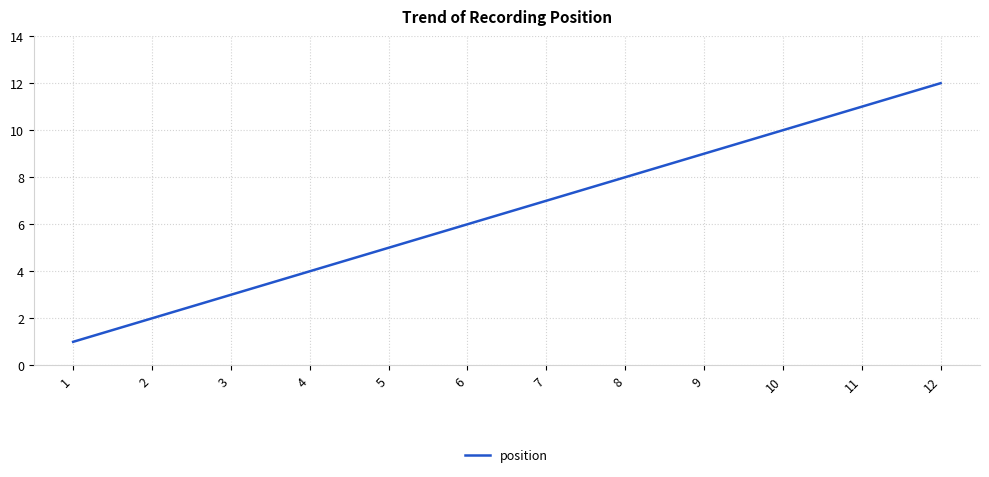

Does the chart have visible grid lines?

Yes